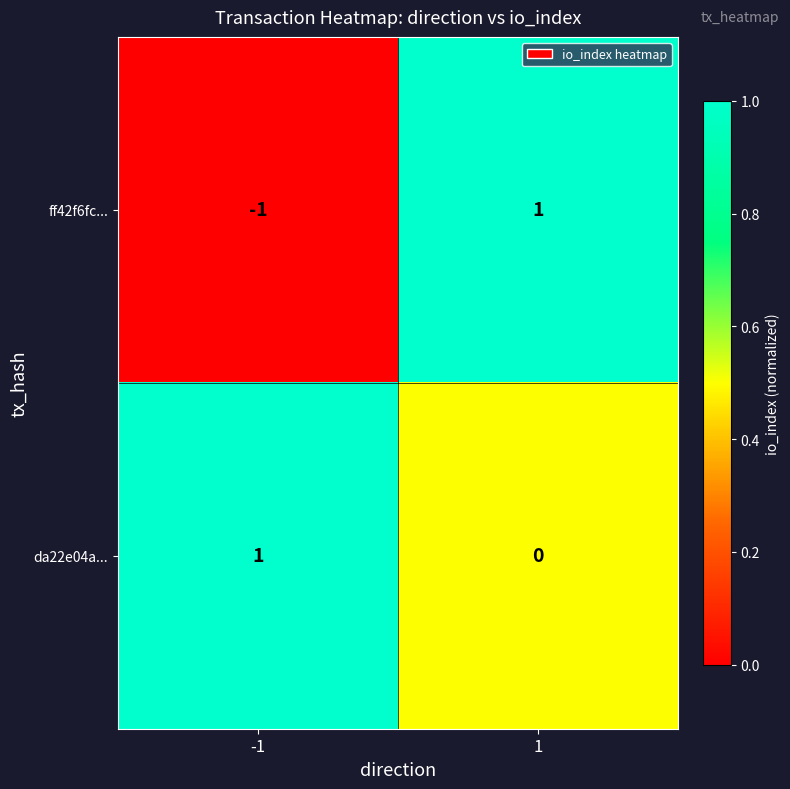

Reading left to right, extract all data points from this chart.

ff42f6fc...: -1=-1	1=1
da22e04a...: -1=1	1=0